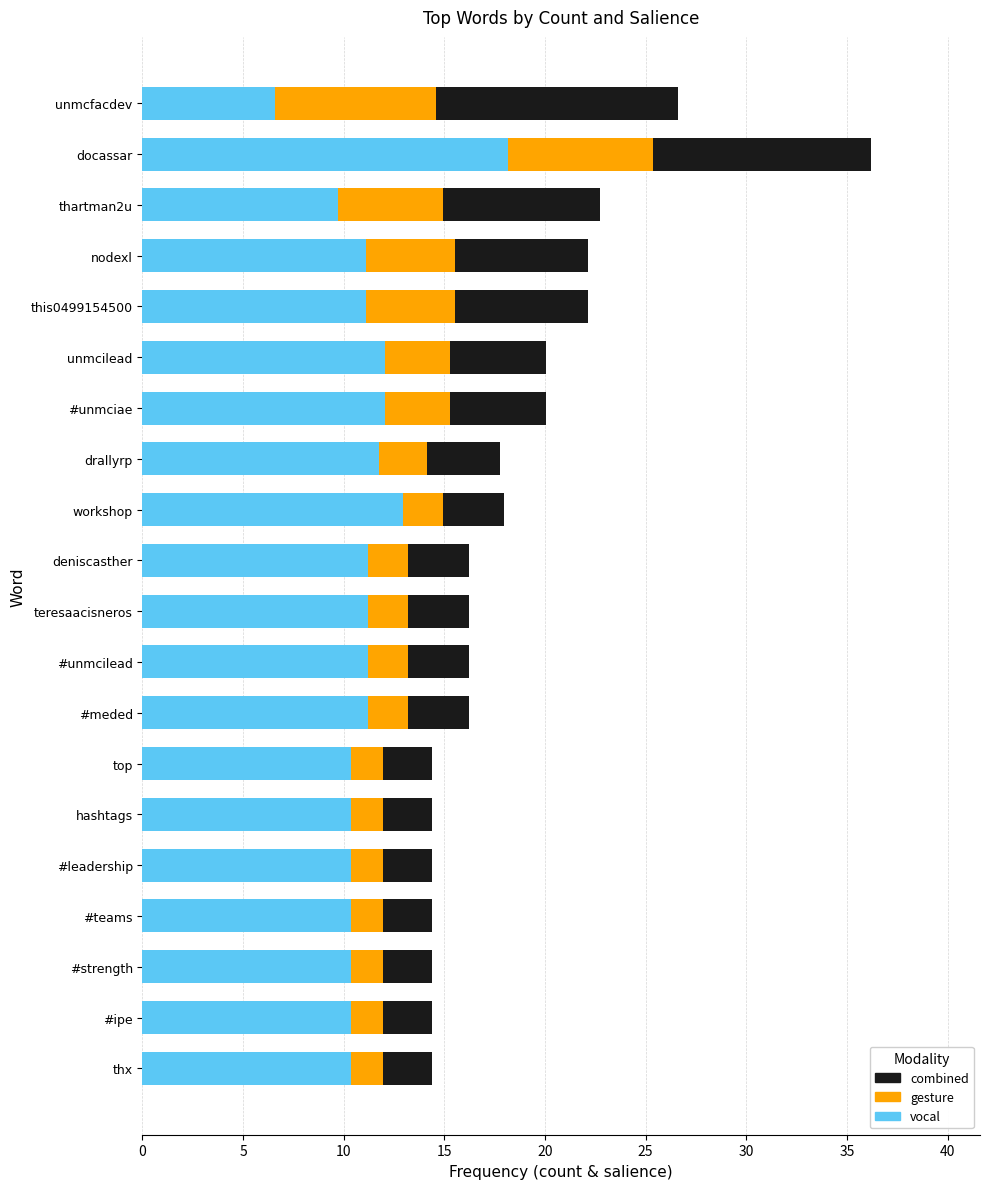

What is the highest value of the vocal series?

18.2